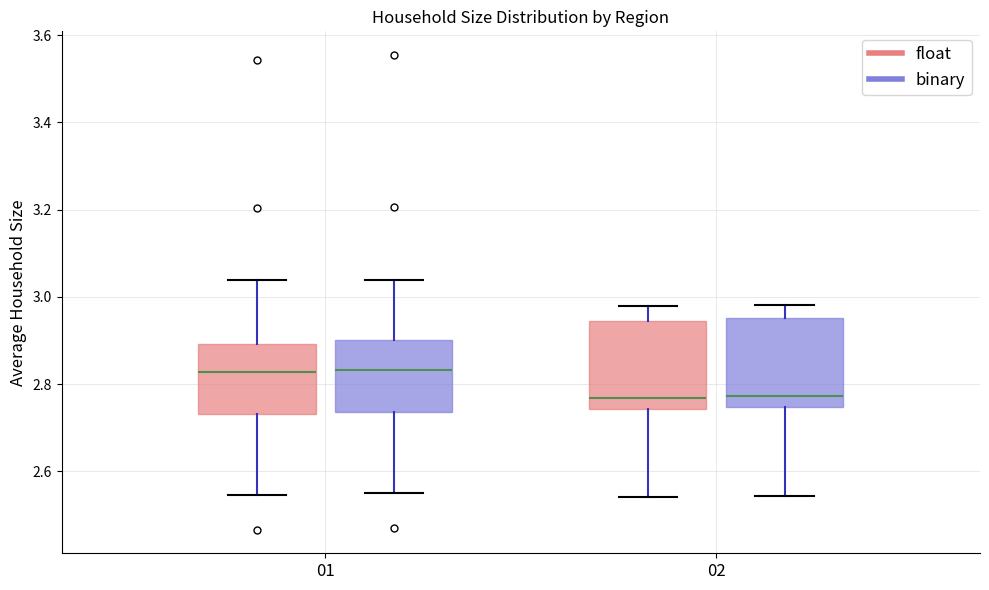

Reading left to right, read every box against the y-axis: the position of its median line, the range the box covers, and the ends of its whiskers. The values are not printed on the chart, so give them approximately, as read against the axis.

01 (float): median 2.82, box 2.74 to 2.90, whiskers 2.54 to 3.04
01 (binary): median 2.84, box 2.74 to 2.90, whiskers 2.56 to 3.04
02 (float): median 2.76, box 2.74 to 2.94, whiskers 2.54 to 2.98
02 (binary): median 2.78, box 2.74 to 2.96, whiskers 2.54 to 2.98